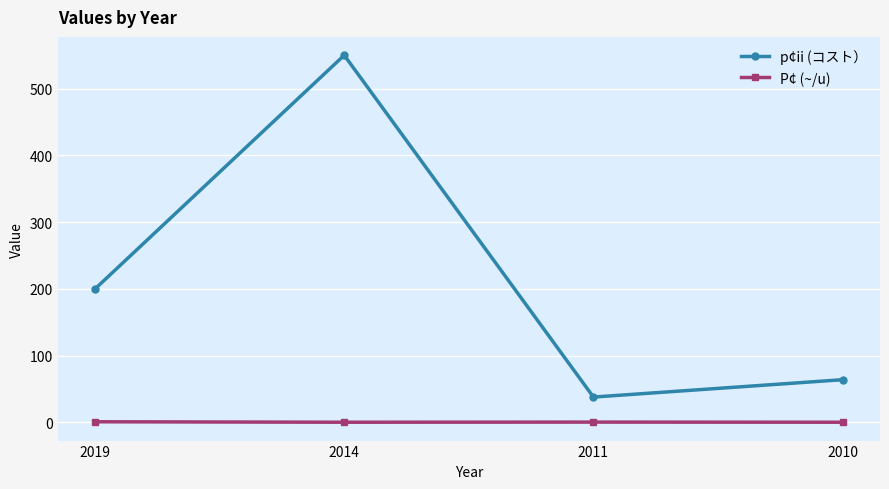

What is the difference between the maximum and minimum values in the p¢ii (コスト） series?

512.0